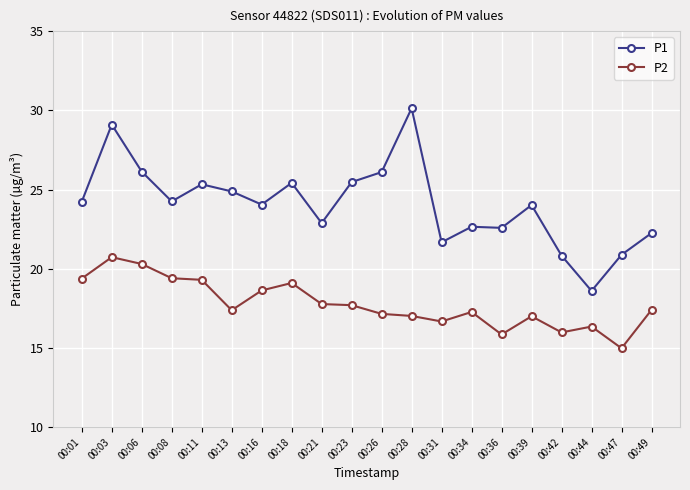

At how many categories does at least one series exceed 22?

16